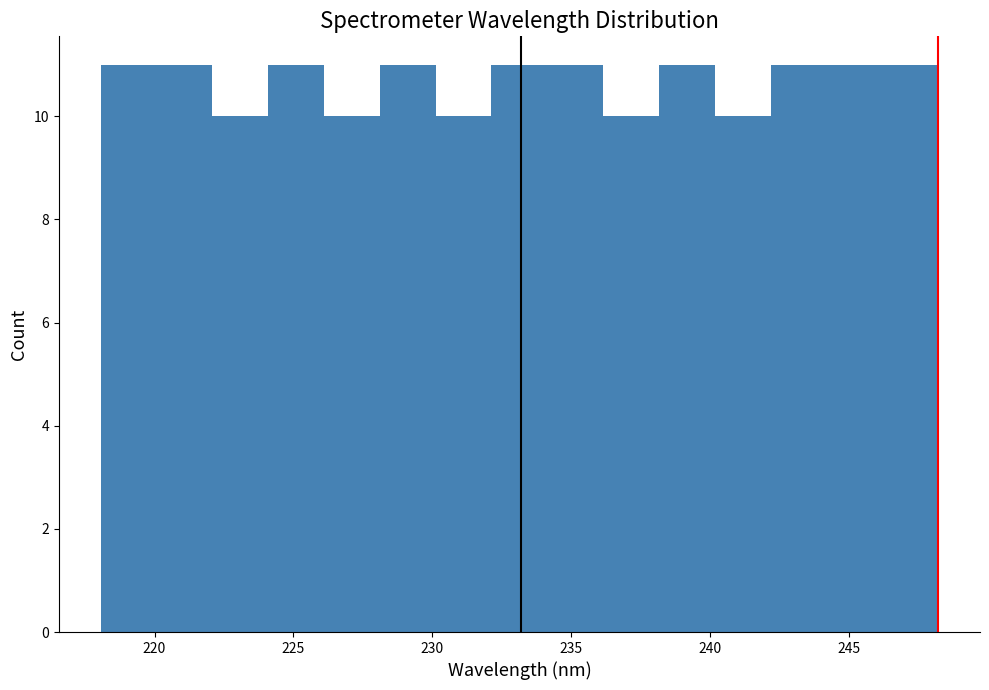

What is the height of the bar covering 230 to 232 on the x-axis? Neither the bar edges nor the heights are printed on the chart, so give them approximately, as read against the axes.

10